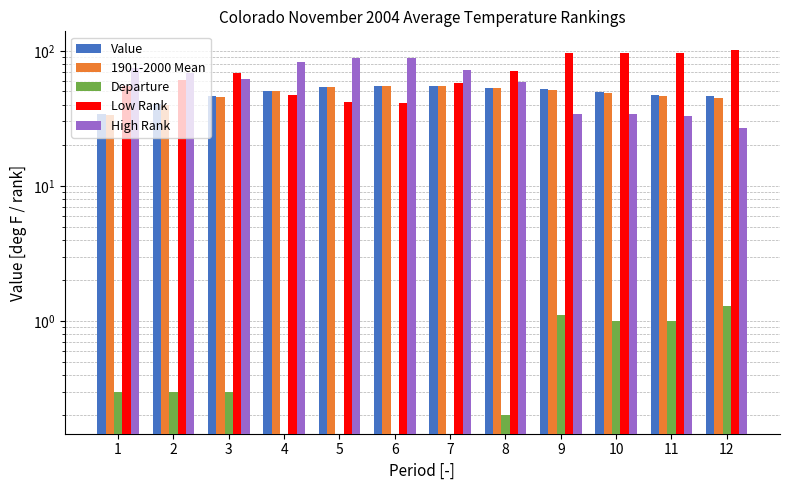

What is the sum of all Departure values?

4.5